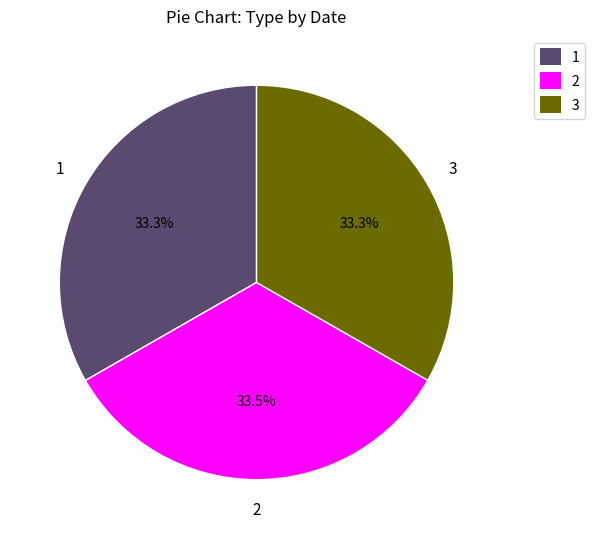

Approximately how many times larger is the value at 1 compared to 3?

1.0